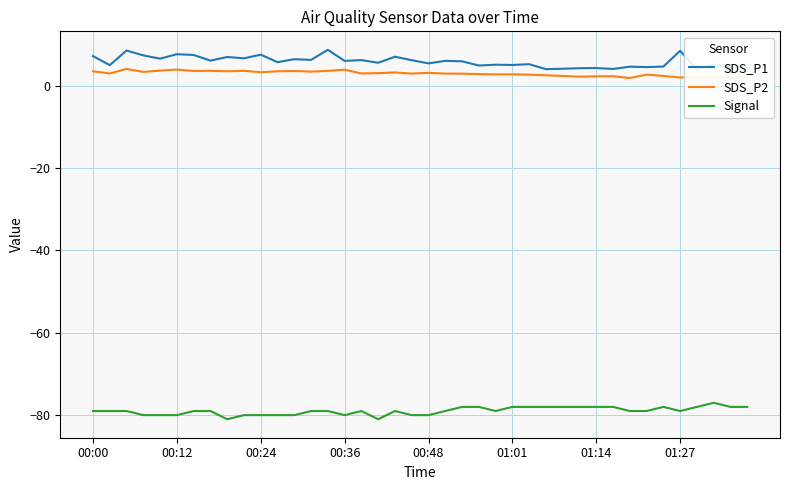

What is the minimum value for SDS_P2?

1.9